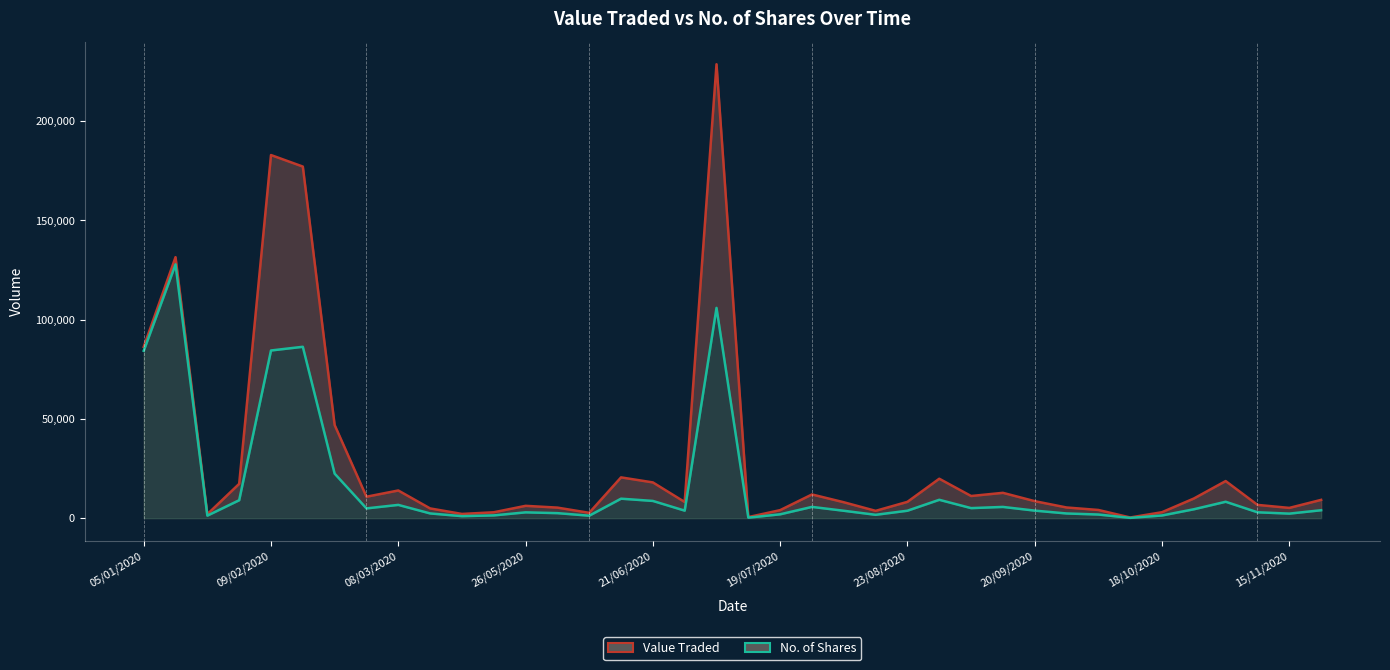

The Value Traded series shows 4650 at 23/08/2020. True or false?

False